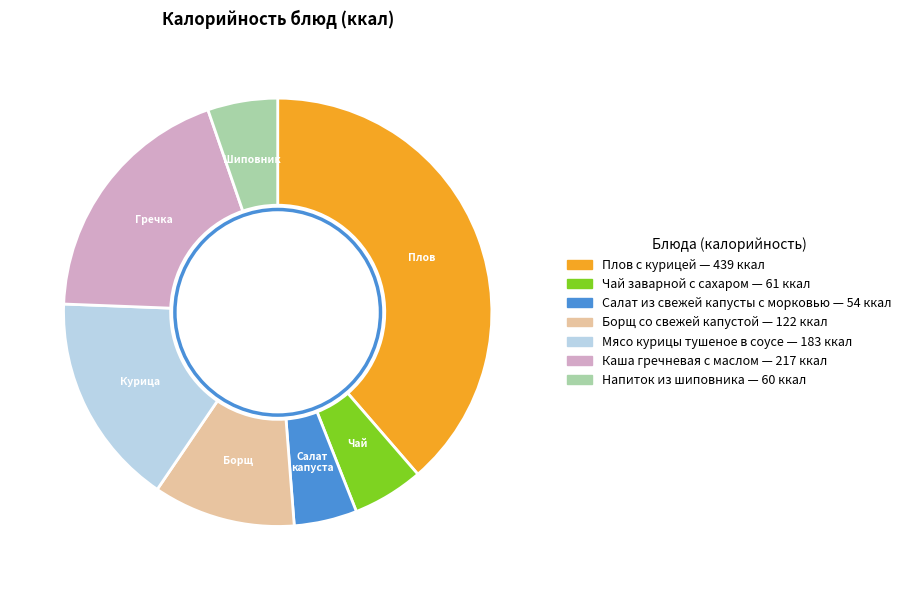

Is Мясо курицы тушеное в соусе the majority of the pie?

No